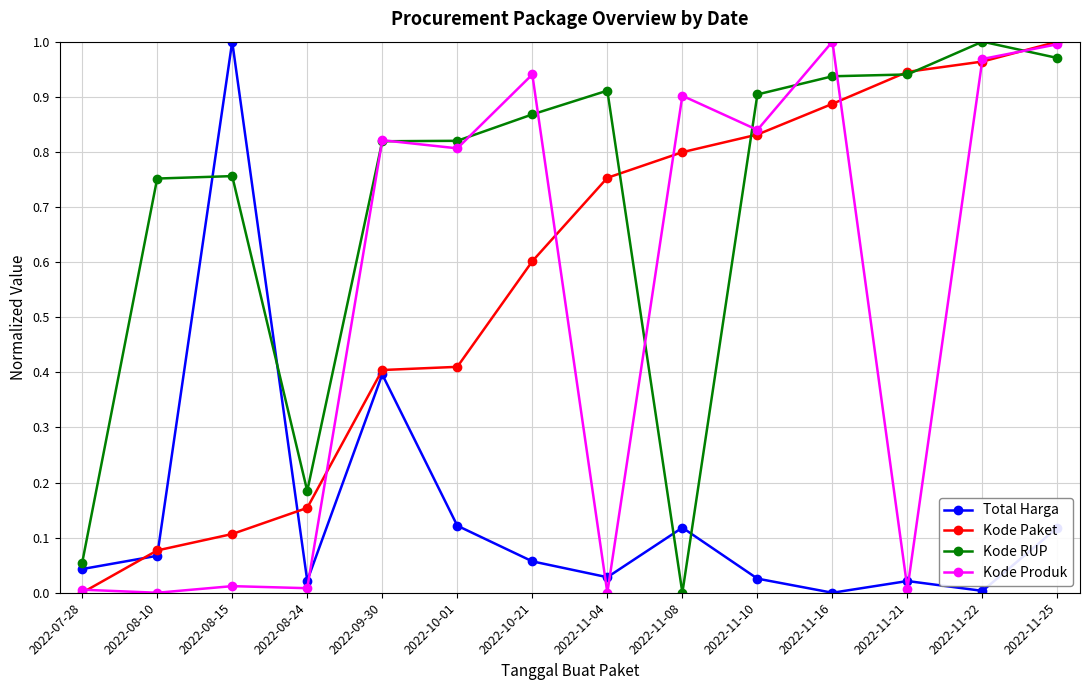

Is the value of Total Harga at 2022-11-10 greater than the value of Kode RUP at 2022-10-01?

No